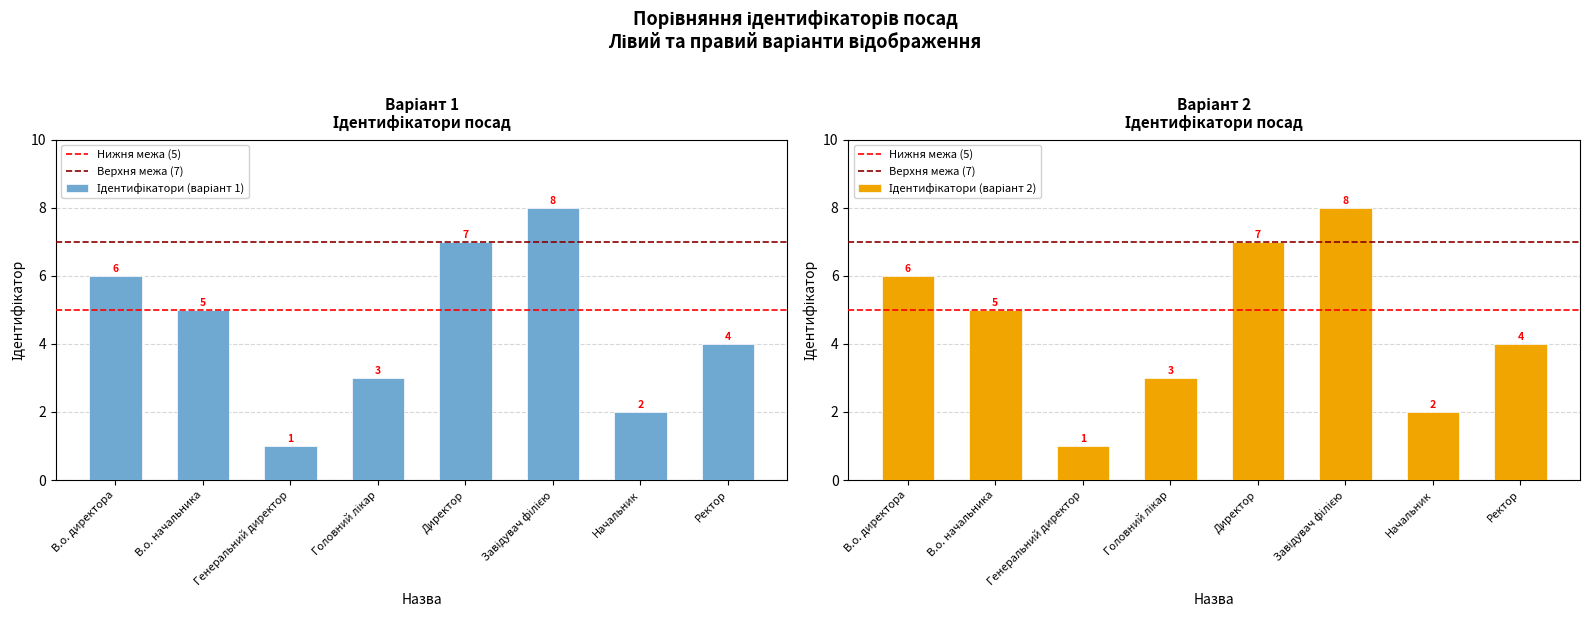

The value at Завідувач філією is 8. True or false?

True